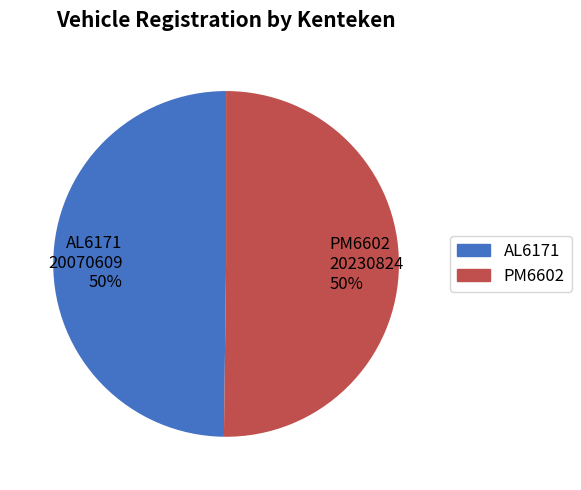

To the nearest percent, what percentage of the pie is AL6171?

50%